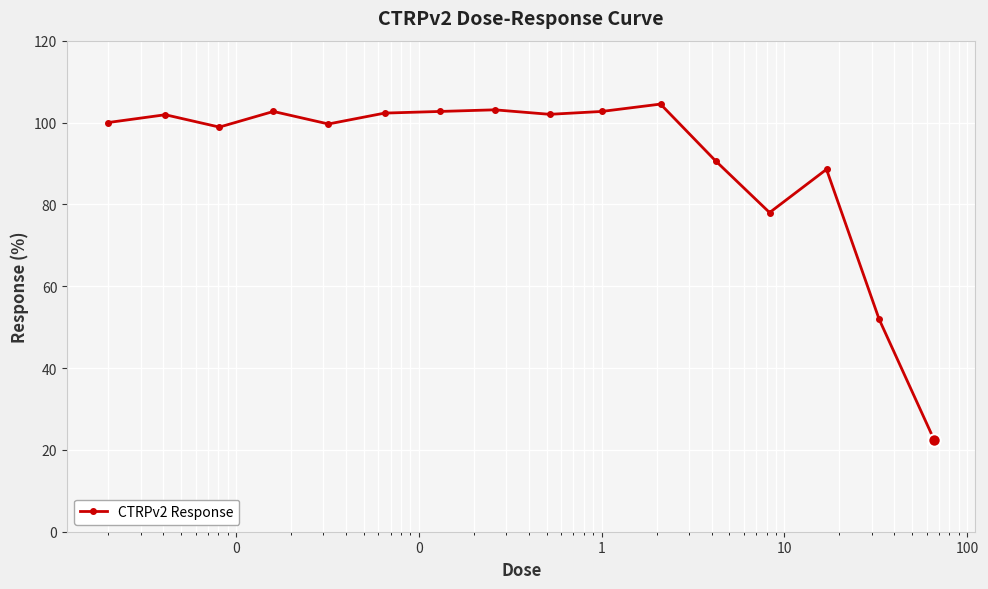

What is the difference between the maximum and minimum values?

82.1